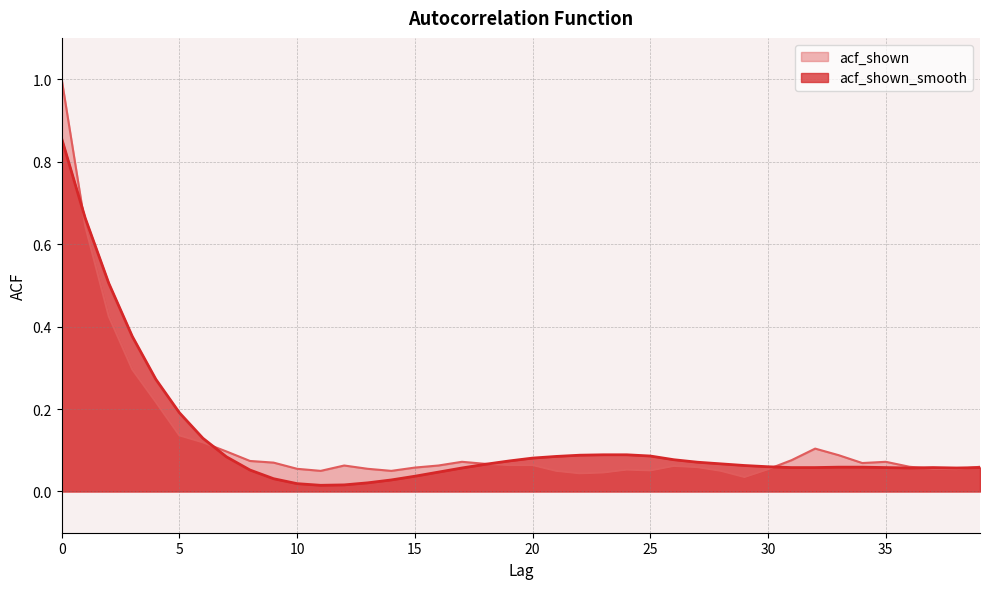

Reading right to left, list all the values displayed in this chart.

acf_shown: 39=0.1	38=0.1	37=0.1	36=0.1	35=0.1	34=0.1	33=0.1	32=0.1	31=0.1	30=0.1	29=0.0	28=0.1	27=0.1	26=0.1	25=0.1	24=0.1	23=0.0	22=0.0	21=0.1	20=0.1	19=0.1	18=0.1	17=0.1	16=0.1	15=0.1	14=0.1	13=0.1	12=0.1	11=0.1	10=0.1	9=0.1	8=0.1	7=0.1	6=0.1	5=0.1	4=0.2	3=0.3	2=0.4	1=0.6	0=1.0
acf_shown_smooth: 39=0.1	38=0.1	37=0.1	36=0.1	35=0.1	34=0.1	33=0.1	32=0.1	31=0.1	30=0.1	29=0.1	28=0.1	27=0.1	26=0.1	25=0.1	24=0.1	23=0.1	22=0.1	21=0.1	20=0.1	19=0.1	18=0.1	17=0.1	16=0.0	15=0.0	14=0.0	13=0.0	12=0.0	11=0.0	10=0.0	9=0.0	8=0.1	7=0.1	6=0.1	5=0.2	4=0.3	3=0.4	2=0.5	1=0.7	0=0.9